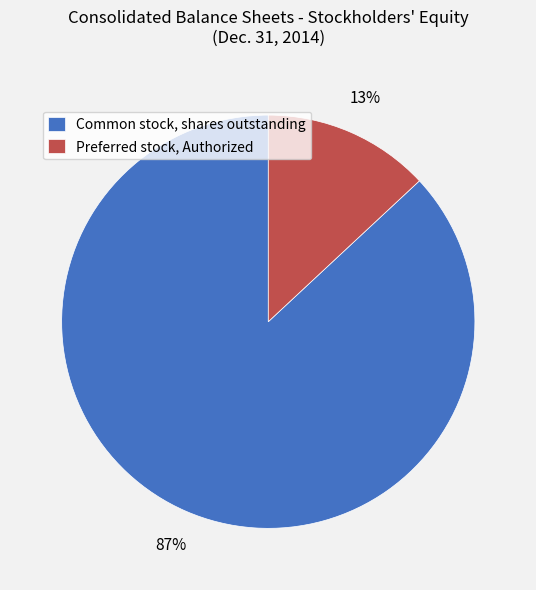

What is the smallest slice in the pie chart?

Preferred stock, Authorized